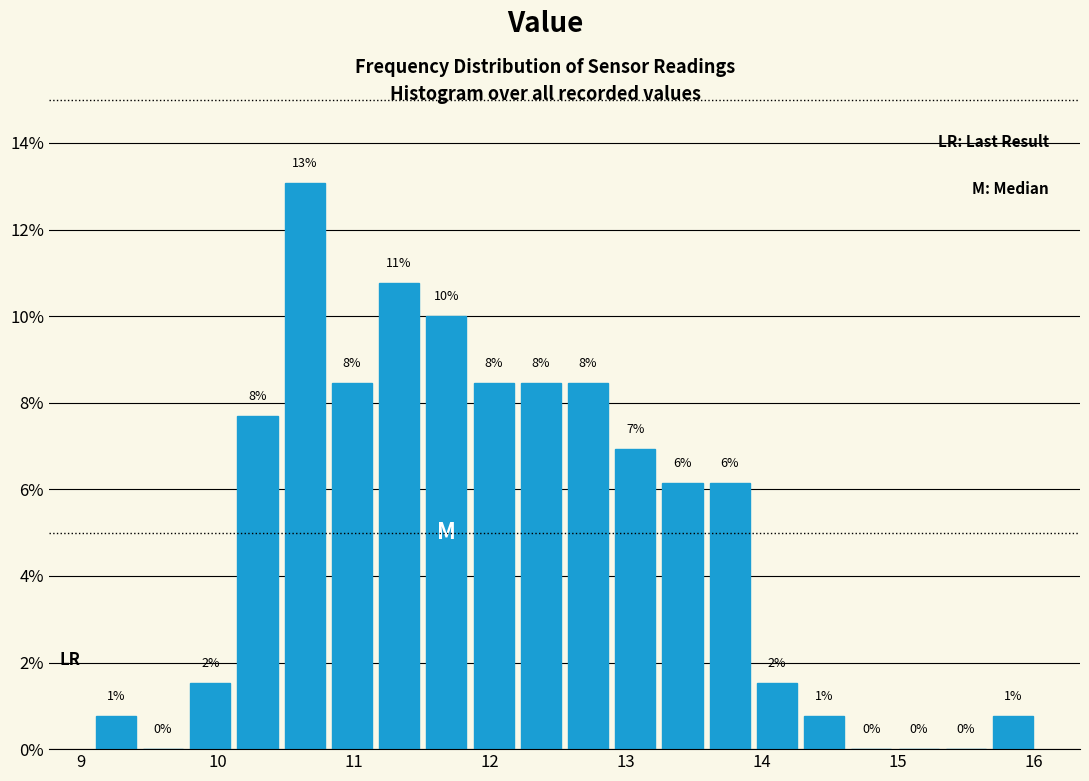

Around what value on the x-axis is the tallest bar? Give the approximate position of its centre, as read against the axis.

10.6